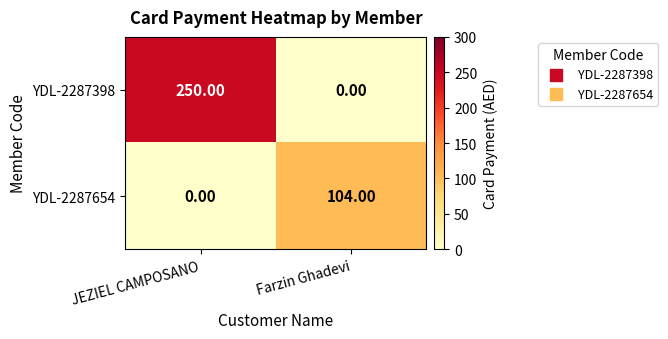

Which series changed the most between JEZIEL CAMPOSANO and Farzin Ghadevi?

YDL-2287398